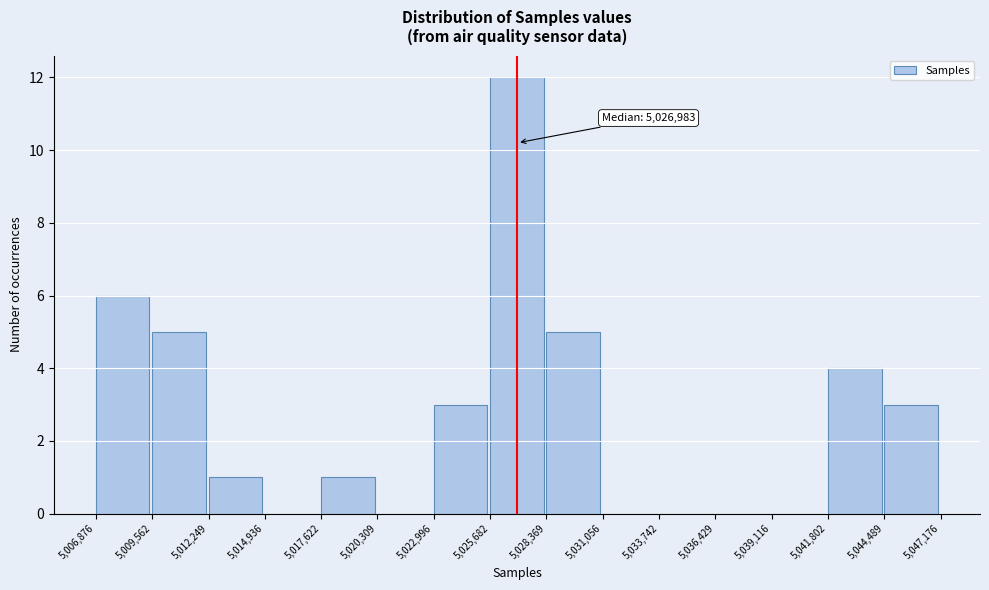

Over which range of the x-axis is the bar tallest?

5,025,682 to 5,028,369